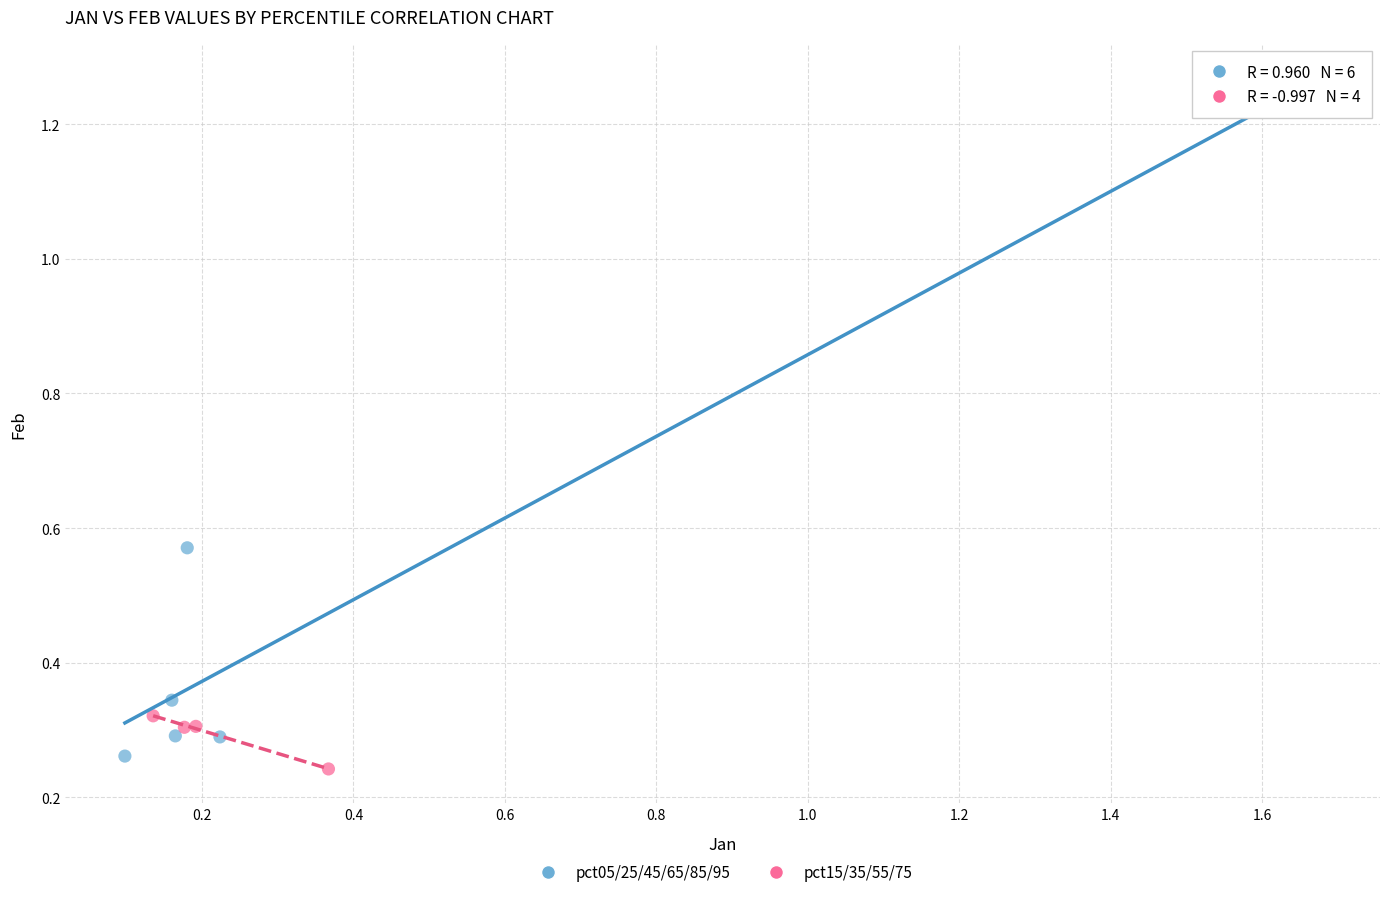

Which series reaches the maximum Y coordinate?

pct05/25/45/65/85/95